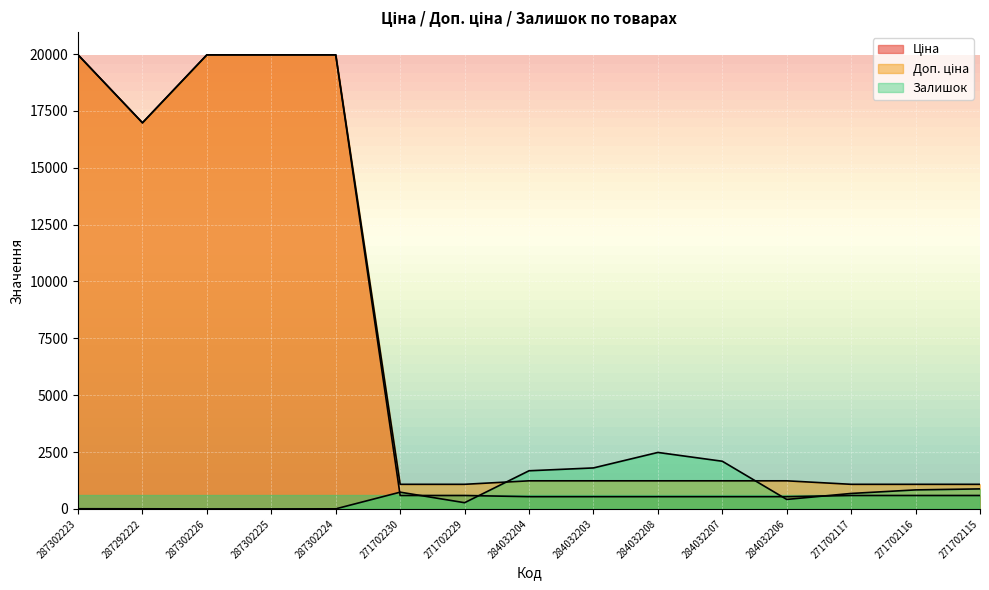

What is the label of the 13th point from the right?

287302226